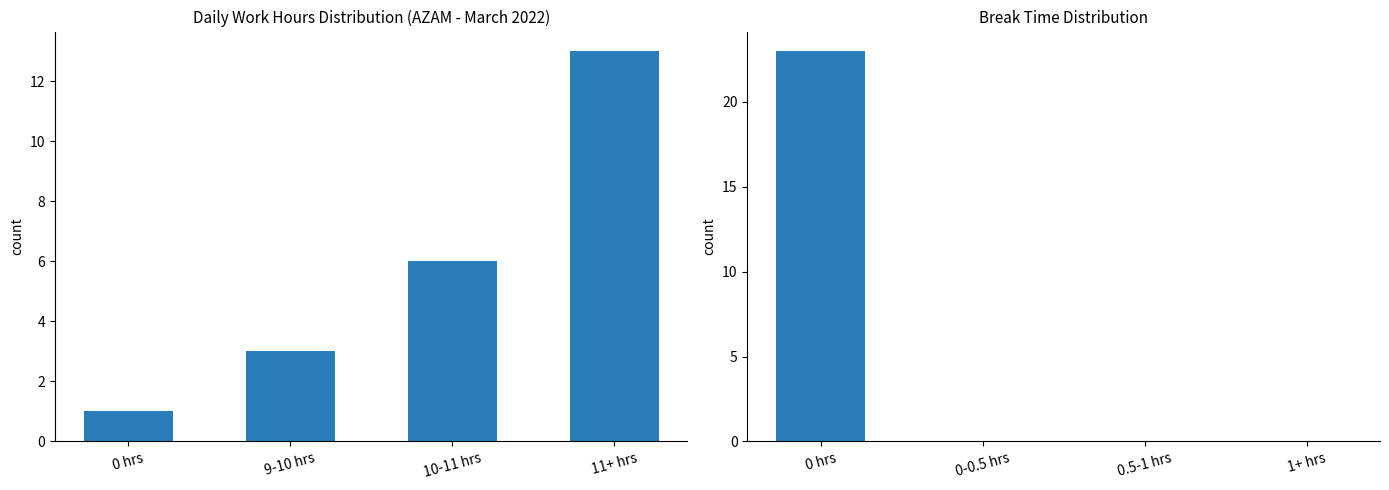

Does the chart contain any negative values?

No